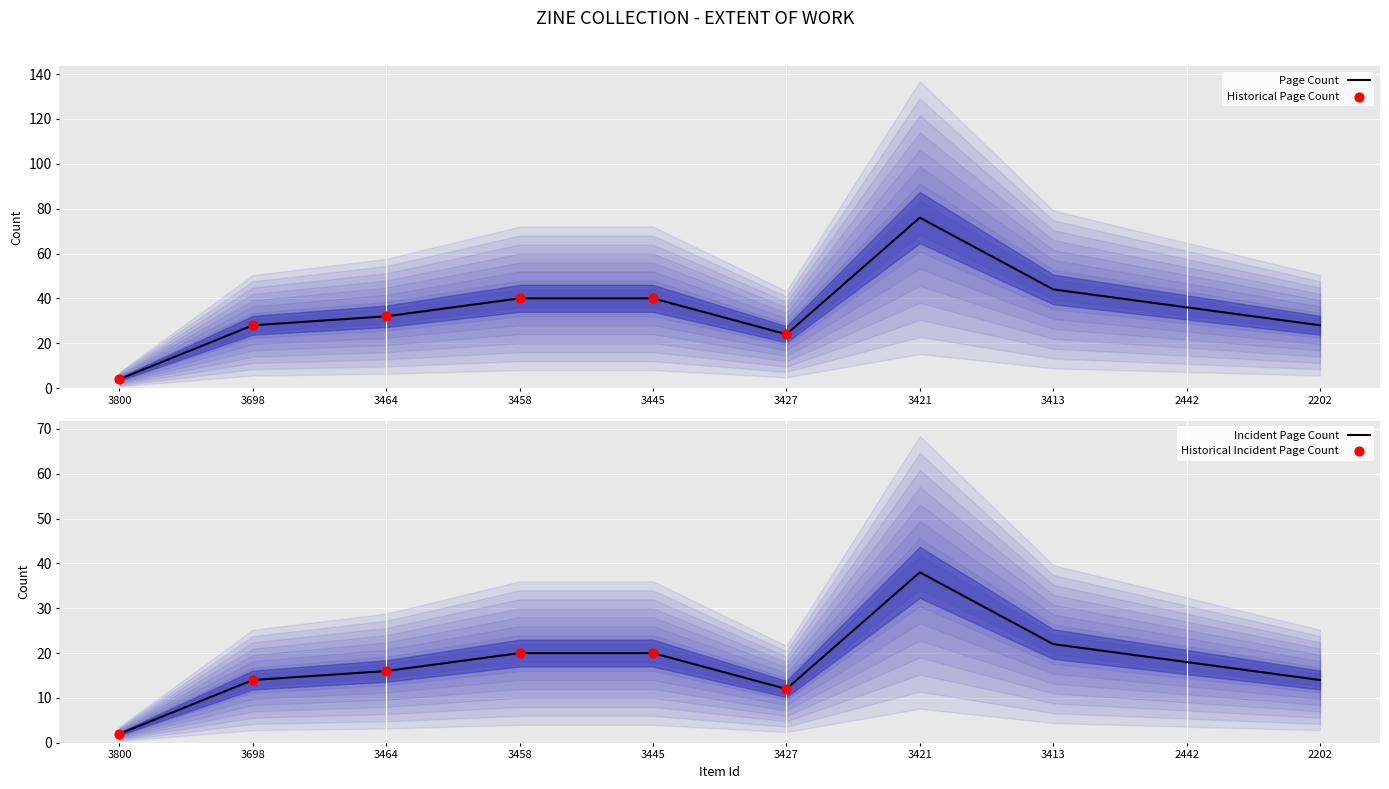

Which has a higher value, 3800 or 3413?

3413